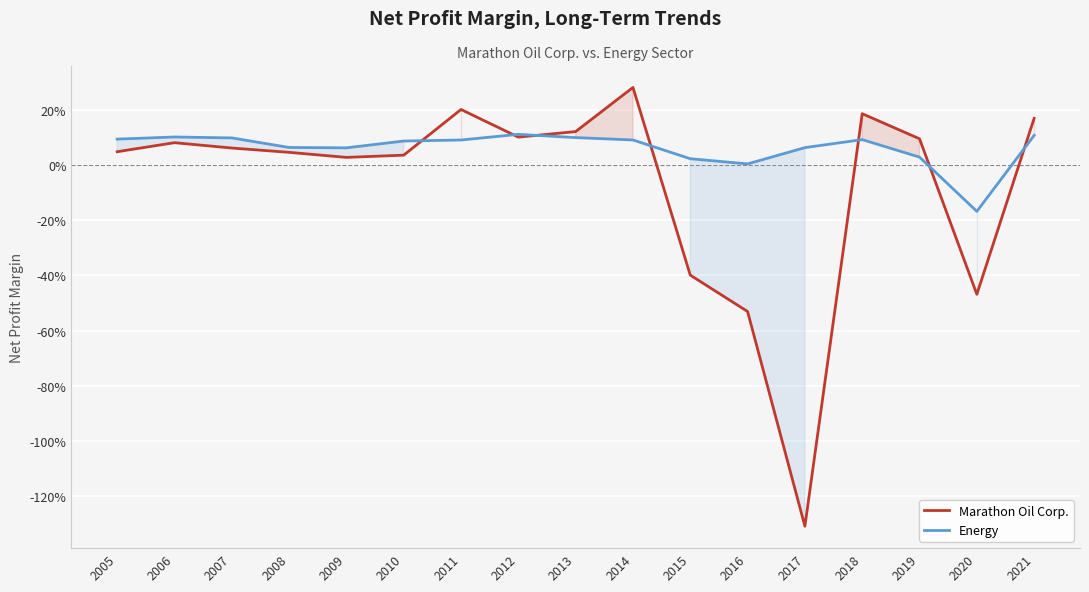

How many intersections are there between Marathon Oil Corp. and Energy?

7